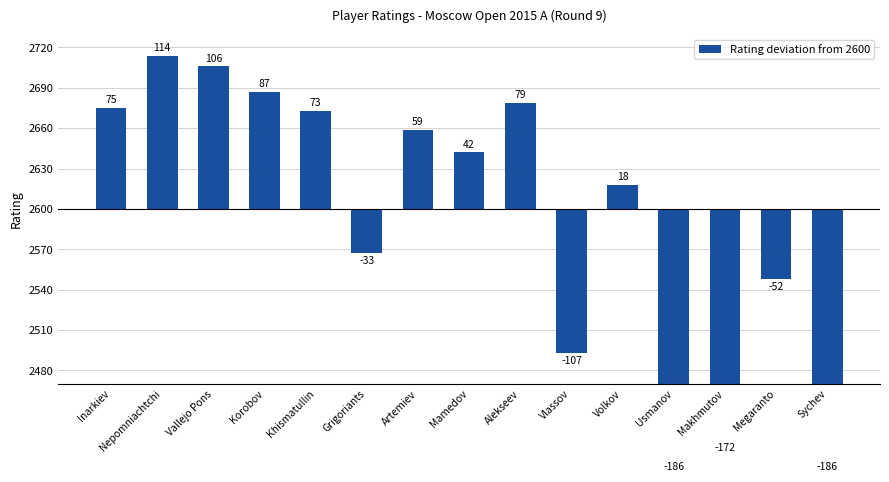

Reading right to left, list all the values displayed in this chart.

-186	-52	-172	-186	18	-107	79	42	59	-33	73	87	106	114	75